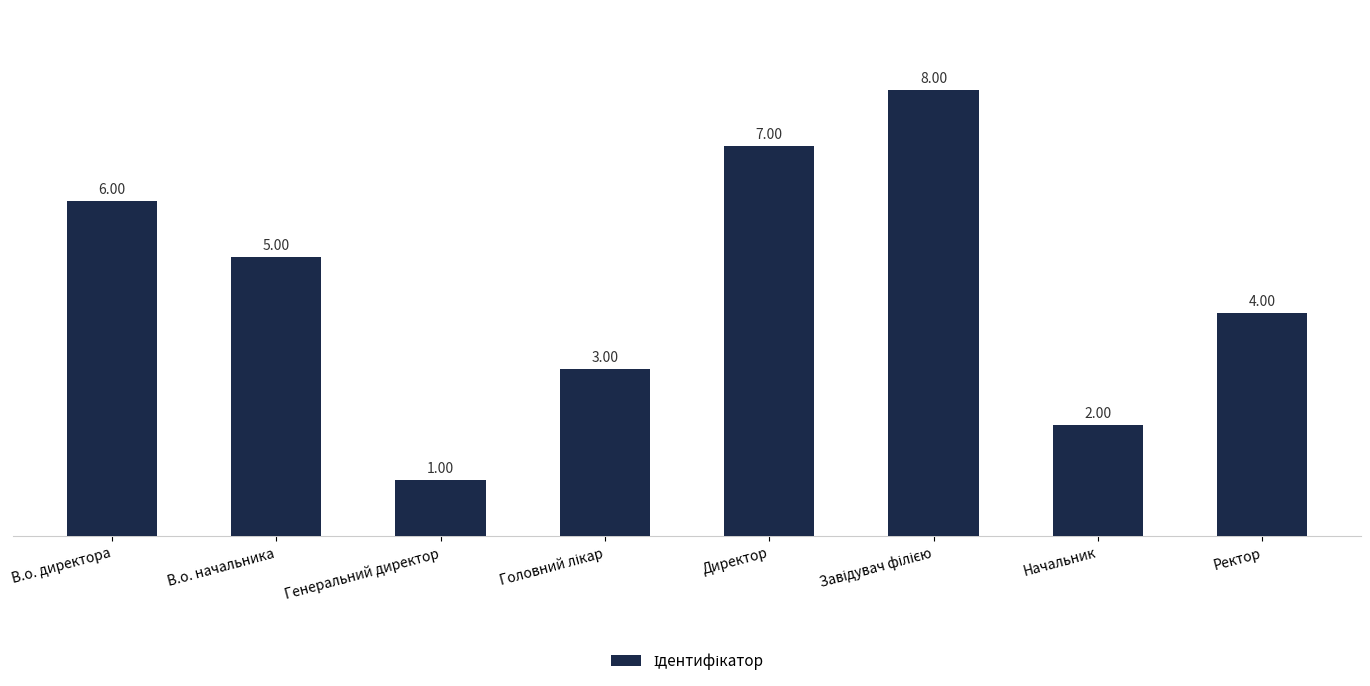

What is the sum of the values at Начальник and В.о. начальника?

7